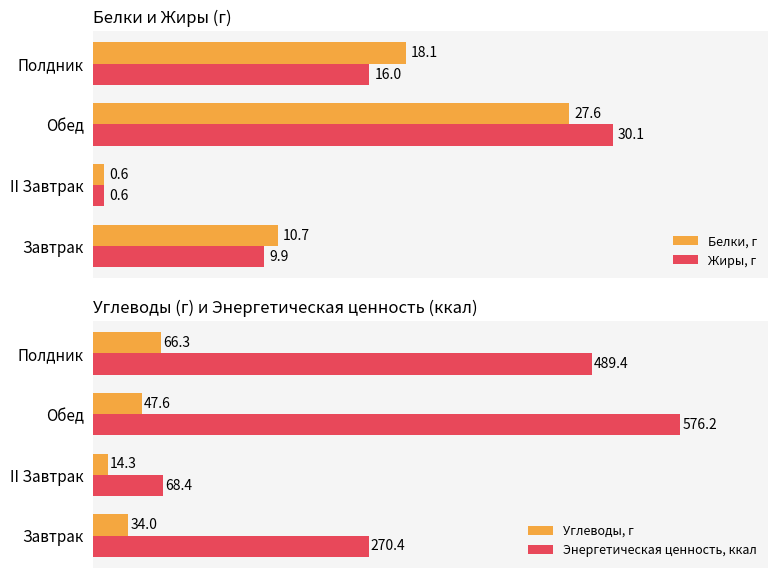

Are the bars horizontal?

Yes